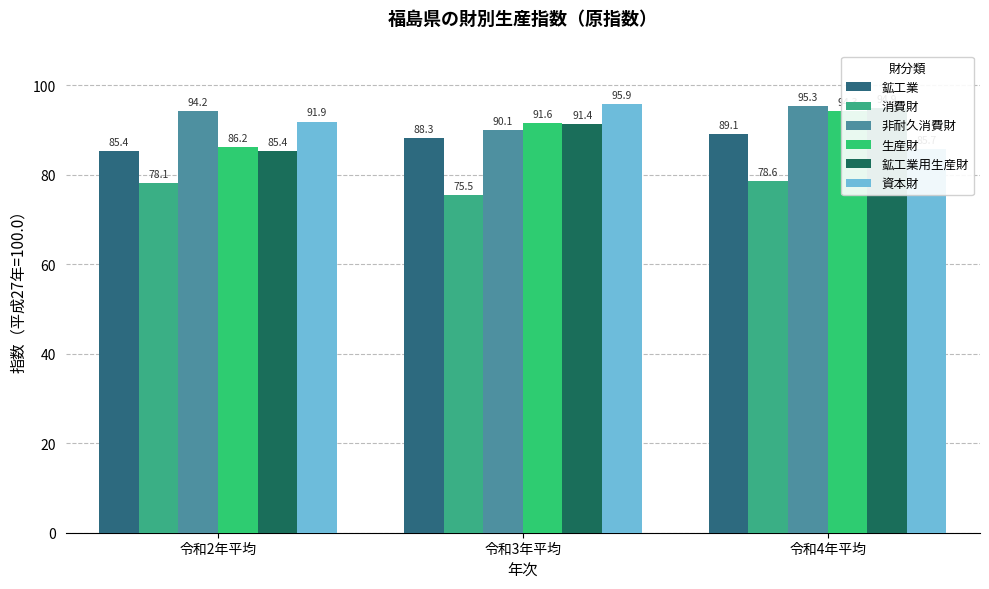

What is the greatest value displayed?

95.9